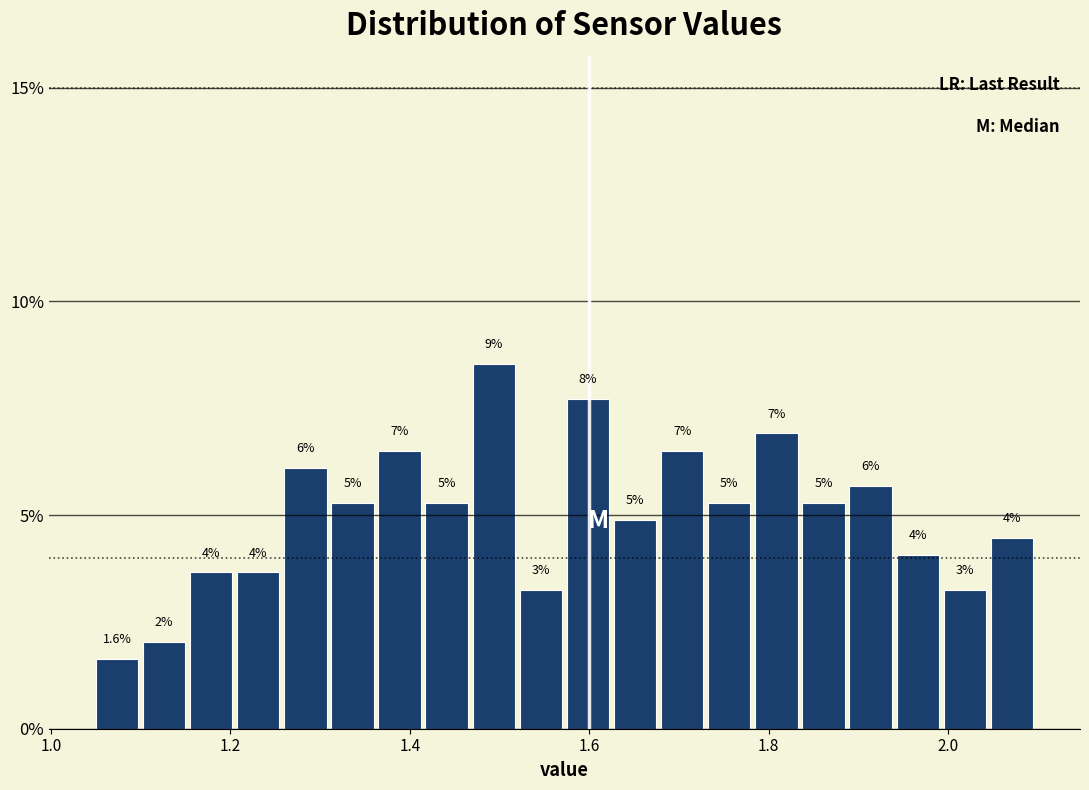

Read against the x-axis, roughly where is the centre of the tallest bar?

1.50